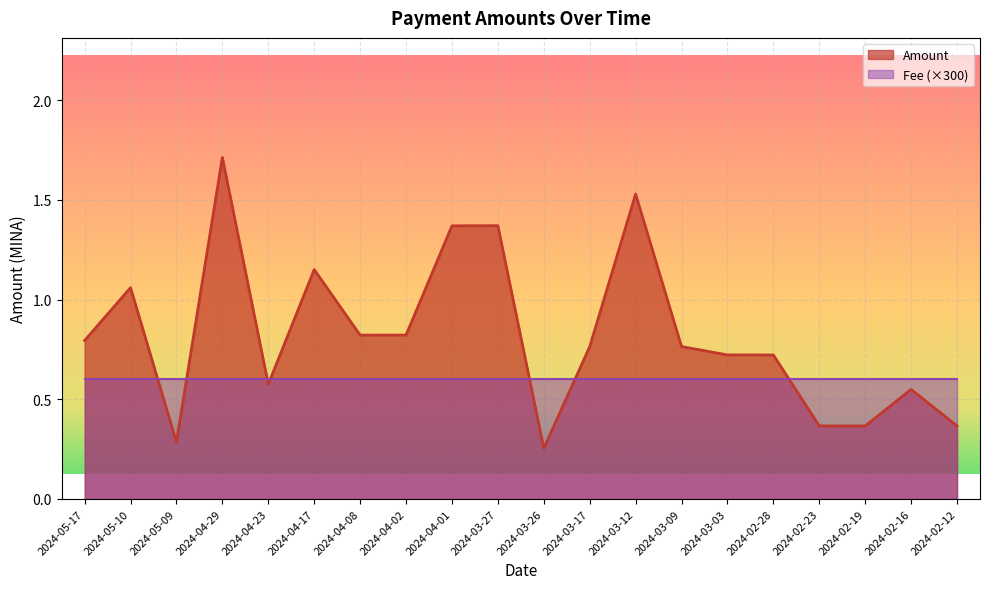

Rank the categories by value from lowest to highest.

2024-03-26, 2024-05-09, 2024-02-12, 2024-02-19, 2024-02-23, 2024-02-16, 2024-04-23, 2024-02-28, 2024-03-03, 2024-03-17, 2024-03-09, 2024-05-17, 2024-04-08, 2024-04-02, 2024-05-10, 2024-04-17, 2024-04-01, 2024-03-27, 2024-03-12, 2024-04-29